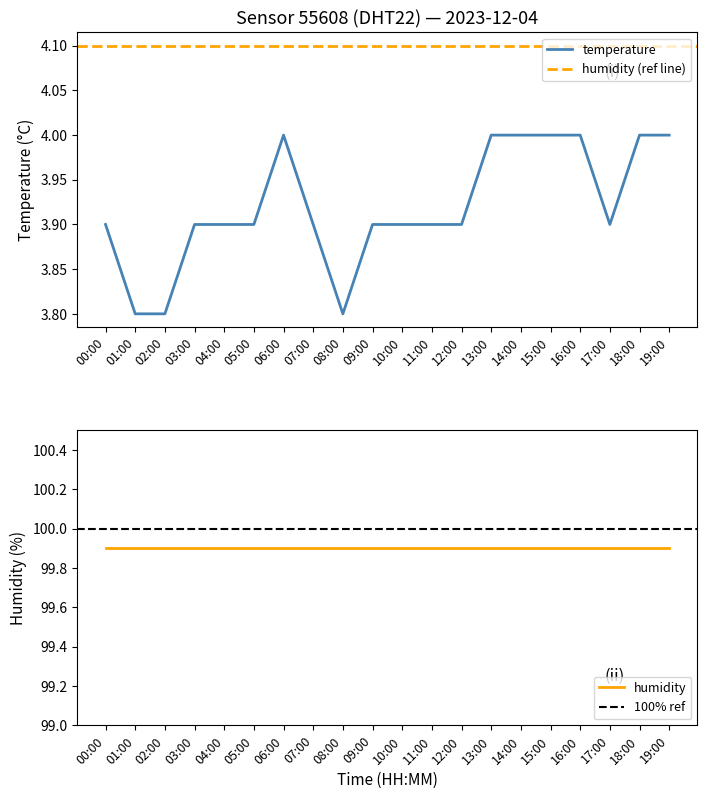

What value does the data have at 15:00?

4.0